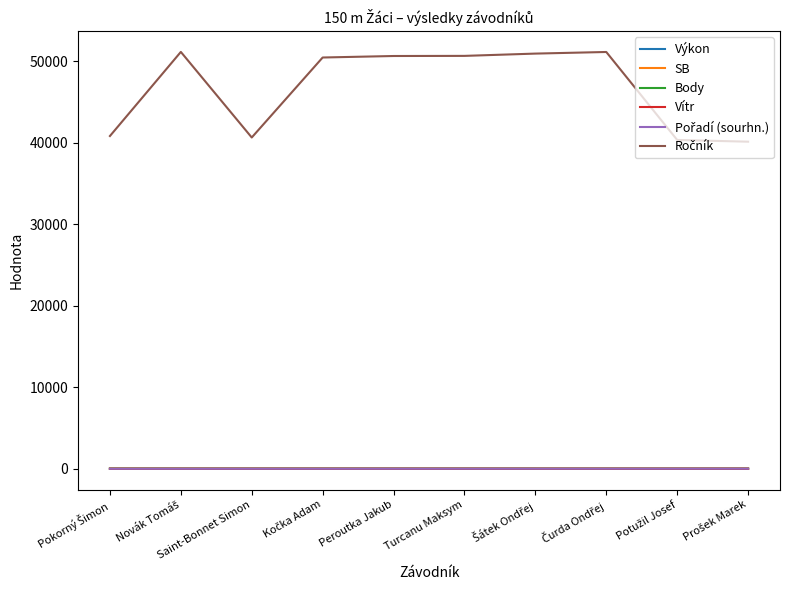

The value of Pořadí (sourhn.) at Šátek Ondřej is 7.0. True or false?

True